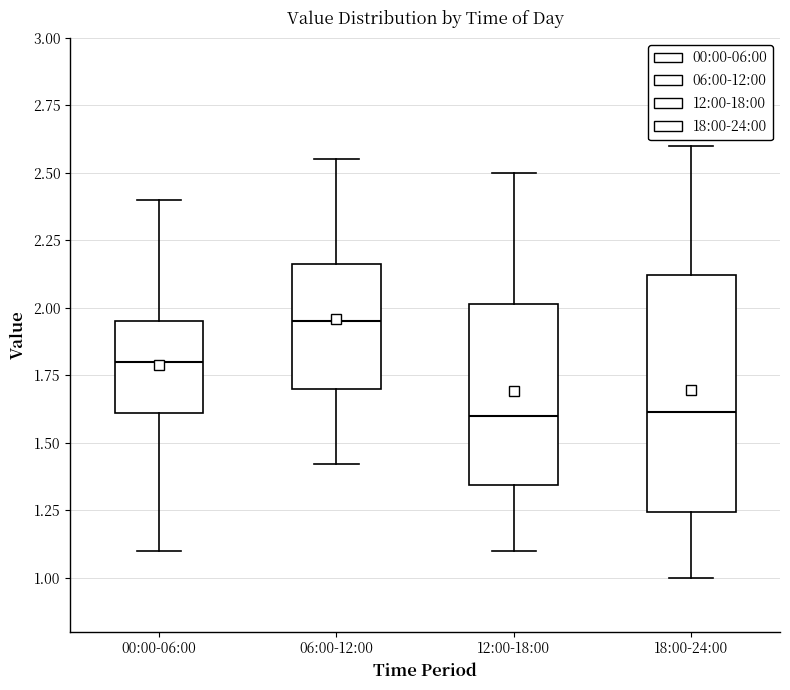

Reading left to right, read every box against the y-axis: the position of its median line, the range the box covers, and the ends of its whiskers. The values are not printed on the chart, so give them approximately, as read against the axis.

00:00-06:00: median 1.80, box 1.60 to 1.95, whiskers 1.10 to 2.40
06:00-12:00: median 1.95, box 1.70 to 2.15, whiskers 1.40 to 2.55
12:00-18:00: median 1.60, box 1.35 to 2.00, whiskers 1.10 to 2.50
18:00-24:00: median 1.60, box 1.25 to 2.10, whiskers 1.00 to 2.60